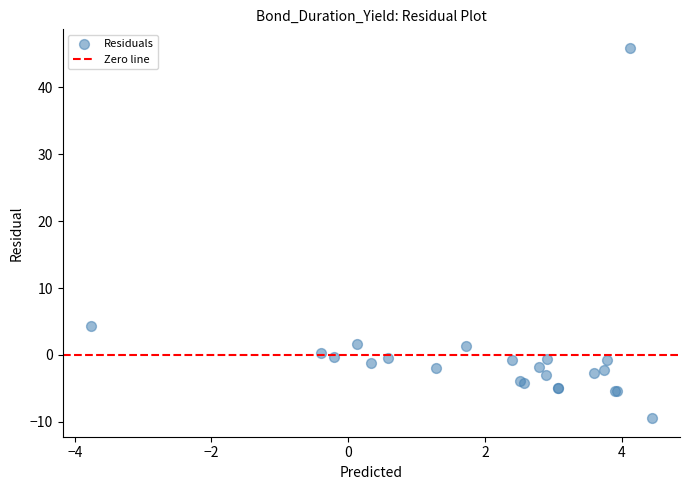

What Y value in the scatter plot is closest to 18?

4.3